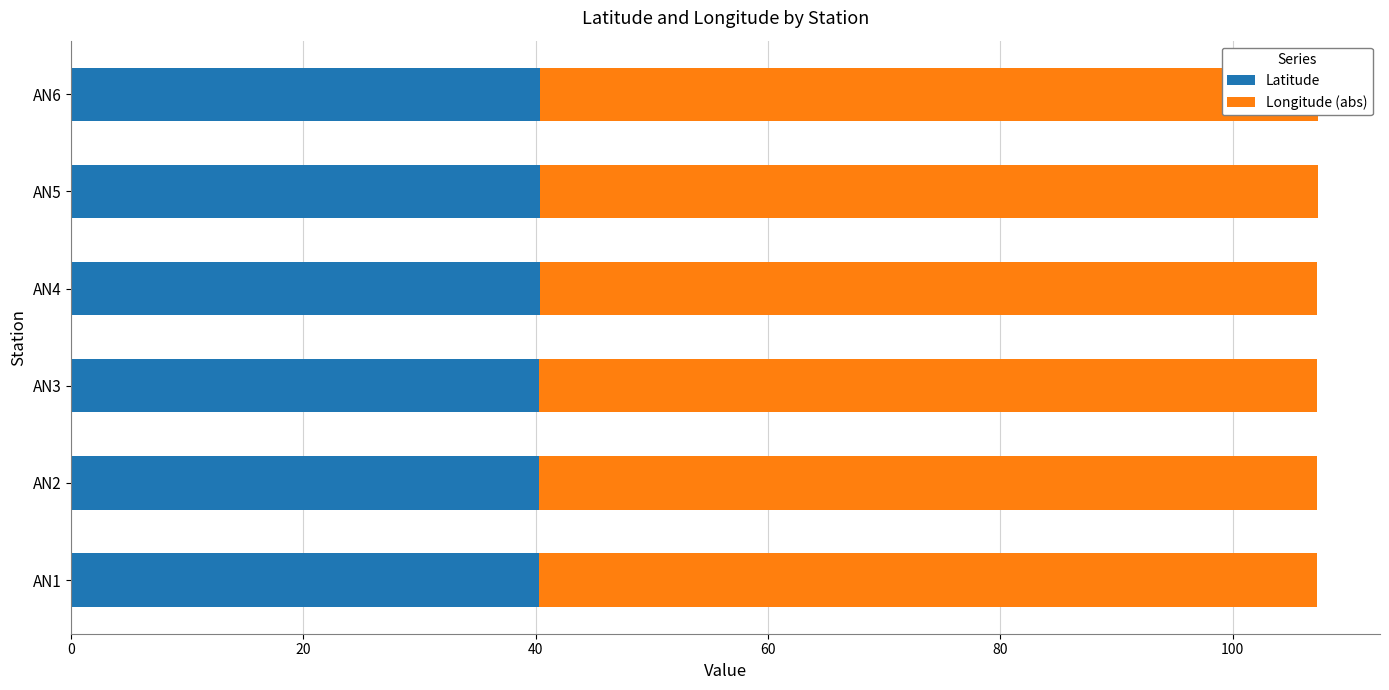

Is it true that Latitude equals 24.4 at AN4?

False